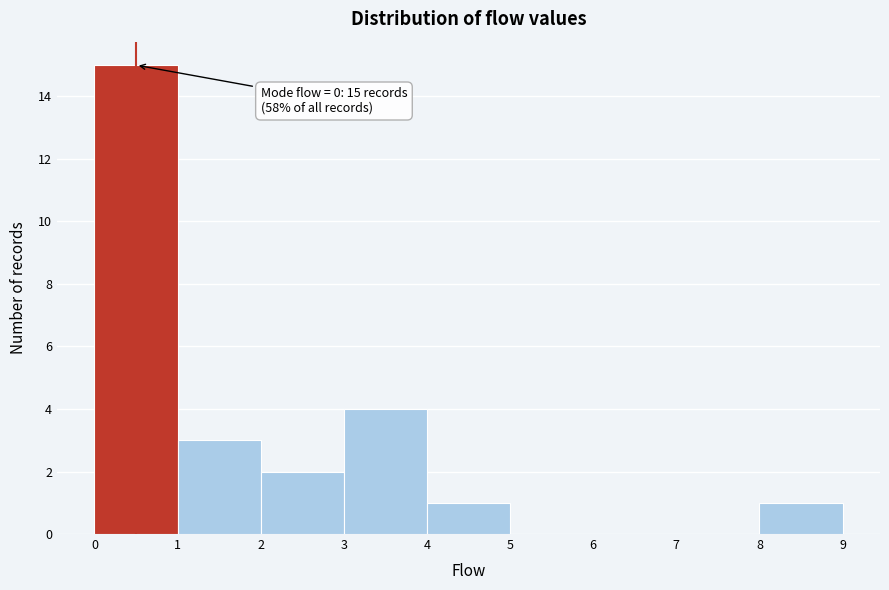

Over which range of the x-axis is the bar tallest?

0 to 1